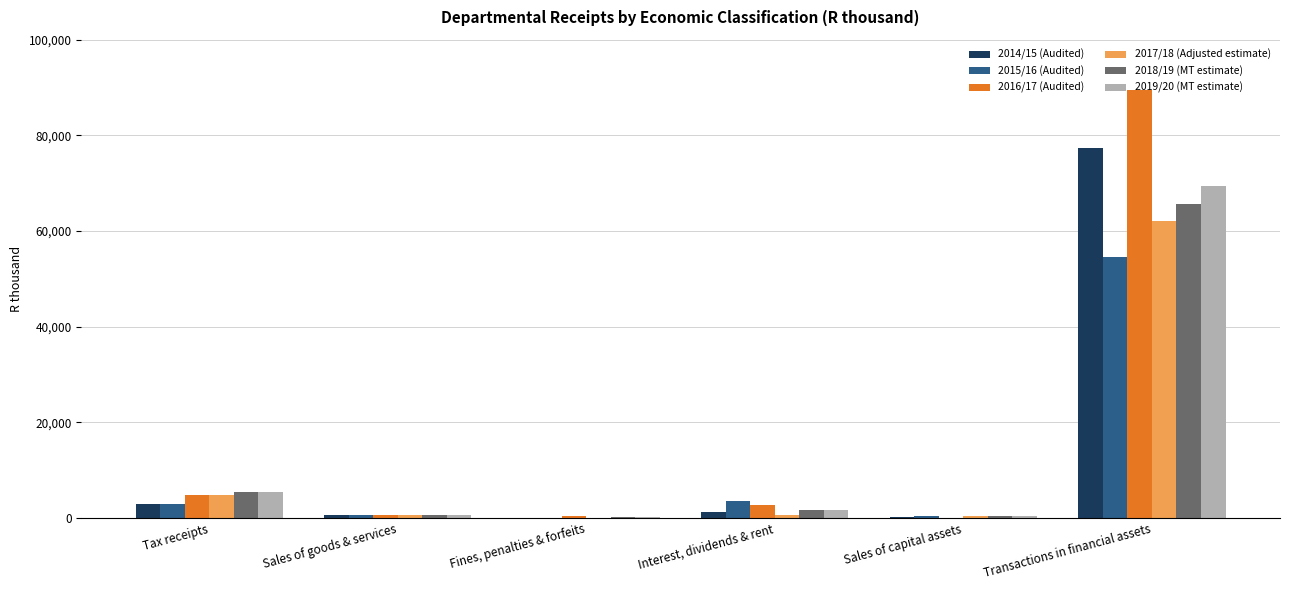

What is the sum of the 2016/17 (Audited) values at Transactions in financial assets and Fines, penalties & forfeits?

89898